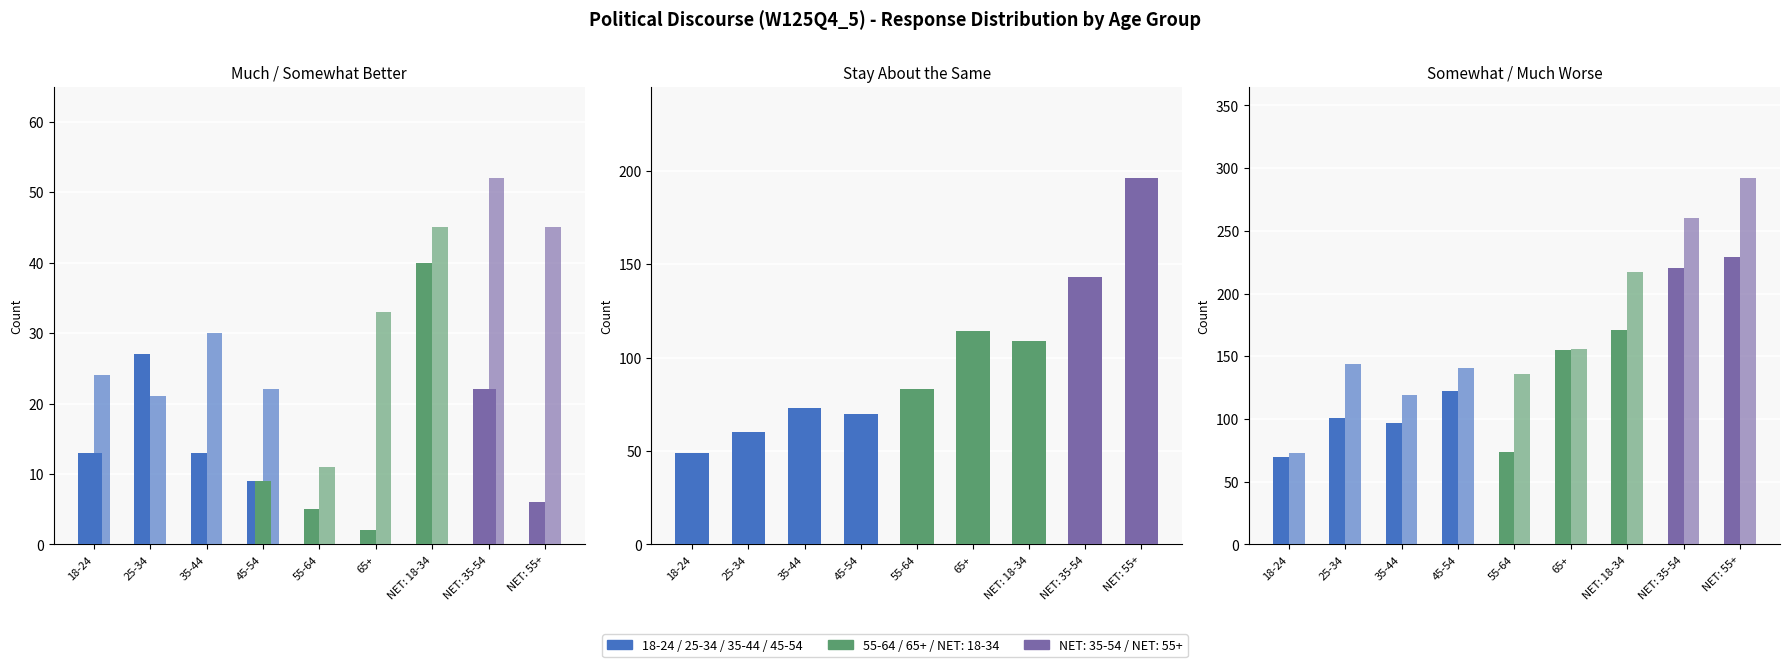

Count the number of categories in the chart.

9